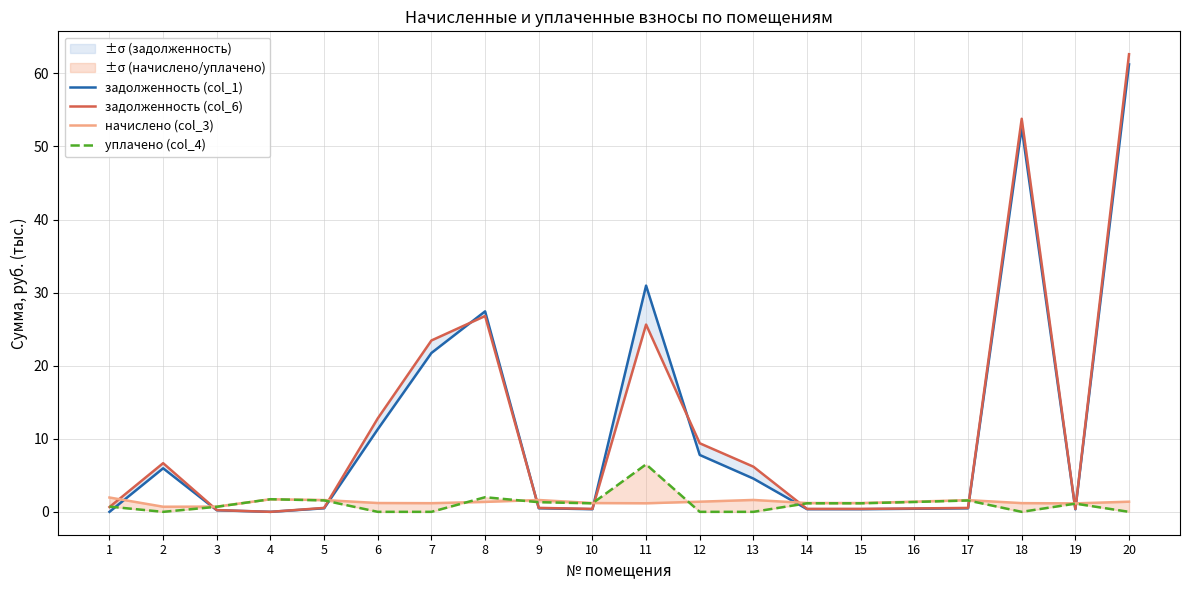

List the labels in order of уплачено (col_4) value, largest first.

11, 8, 4, 5, 17, 16, 9, 14, 15, 10, 19, 1, 3, 2, 6, 7, 12, 13, 18, 20